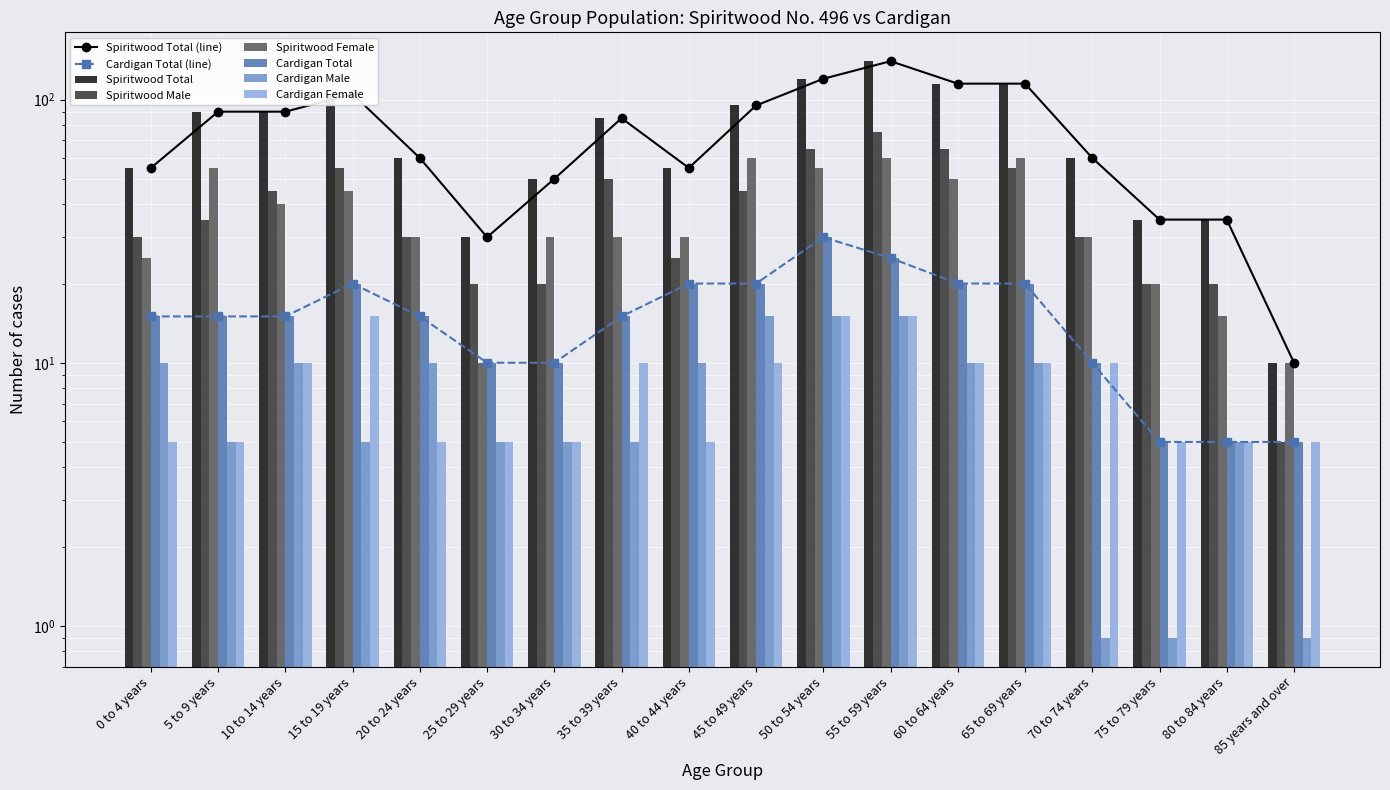

How many groups of bars are there?

18